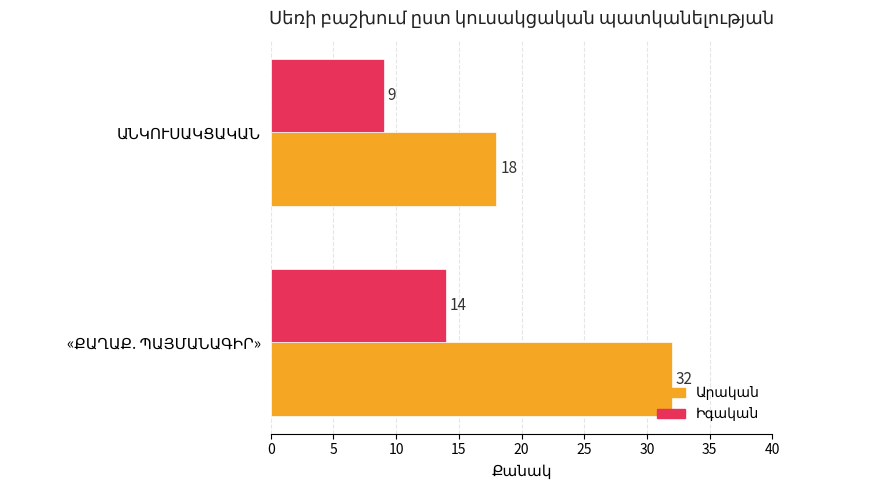

What is the maximum value shown in the chart?

32